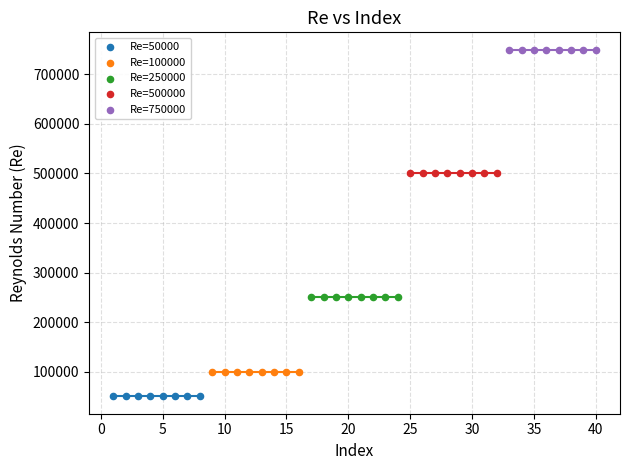

What are all the series names shown in the legend?

Re=50000, Re=100000, Re=250000, Re=500000, Re=750000